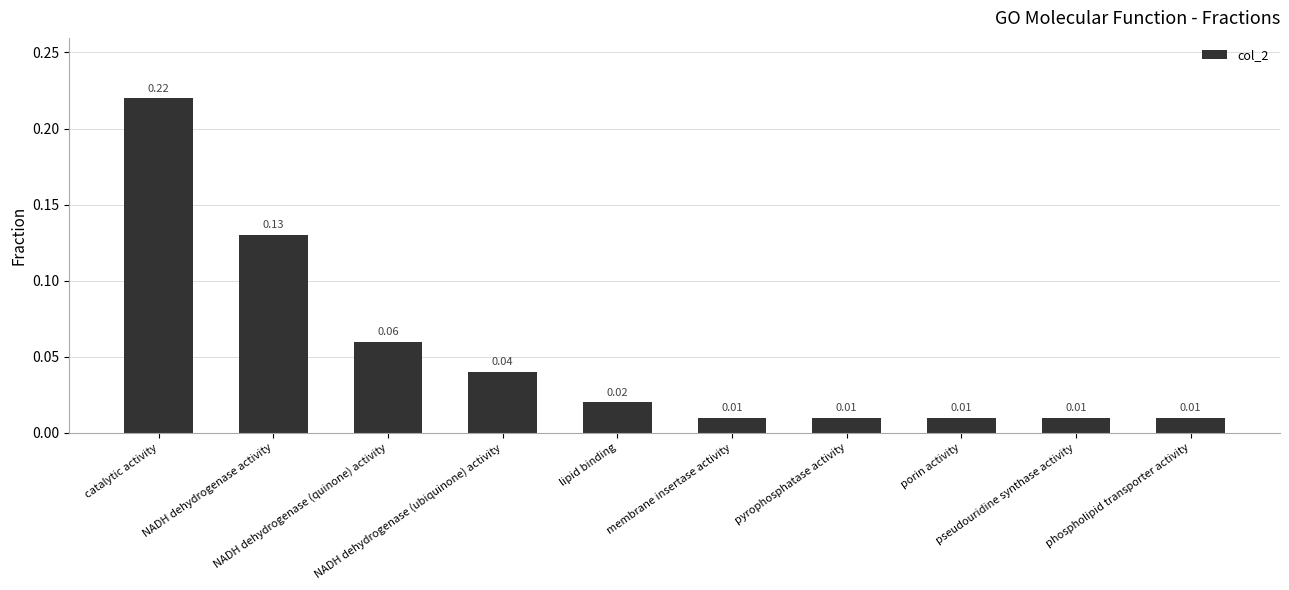

What is the sum of all values?

0.5